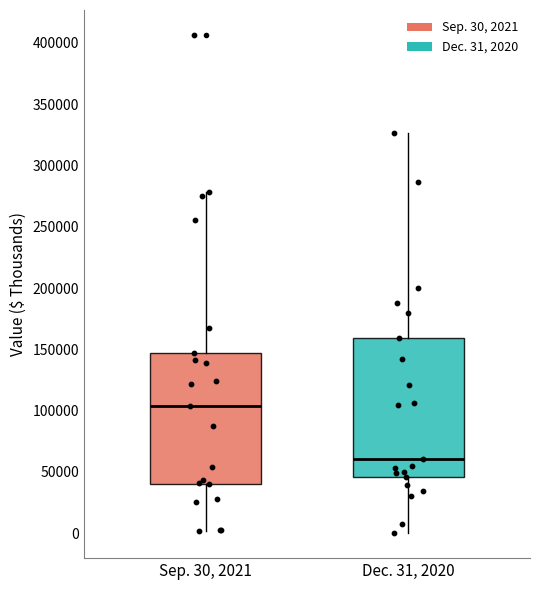

Reading left to right, transcribe this box plot: for each box, give where its median line is, the range the box spans, and where its two whiskers end, as read against the y-axis. The values are not printed on the chart, so give them approximately, as read against the axis.

Sep. 30, 2021: median 105000, box 40000 to 145000, whiskers 0 to 280000
Dec. 31, 2020: median 60000, box 45000 to 160000, whiskers 0 to 325000